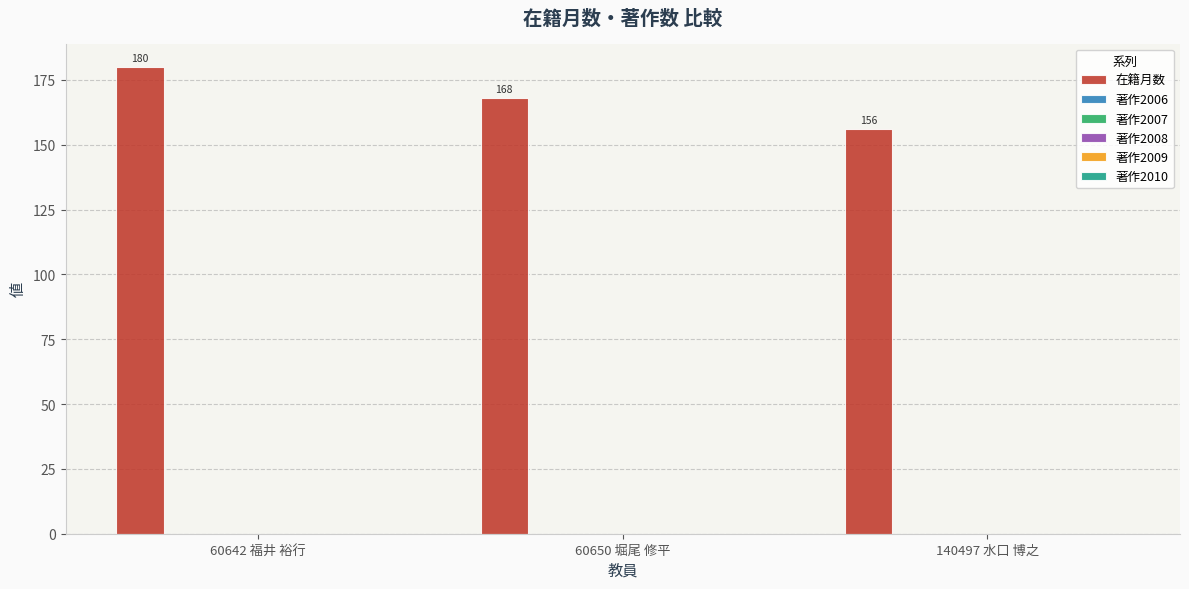

What is the maximum value shown in the chart?

180